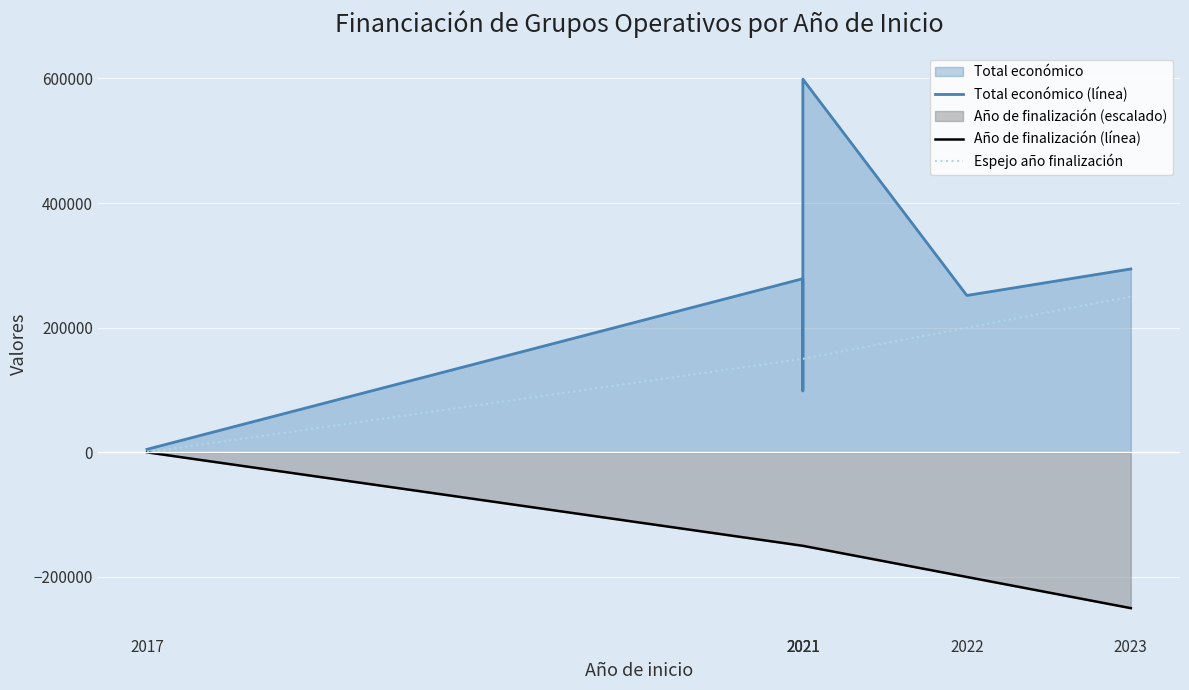

Which label corresponds to the smallest value in the chart?

2023